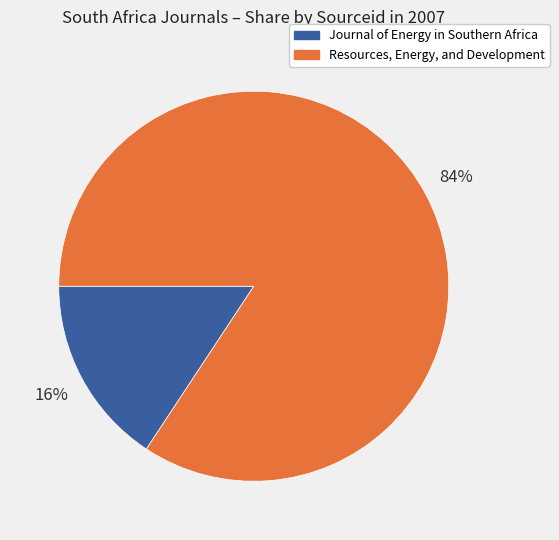

How many segments does this pie chart have?

2